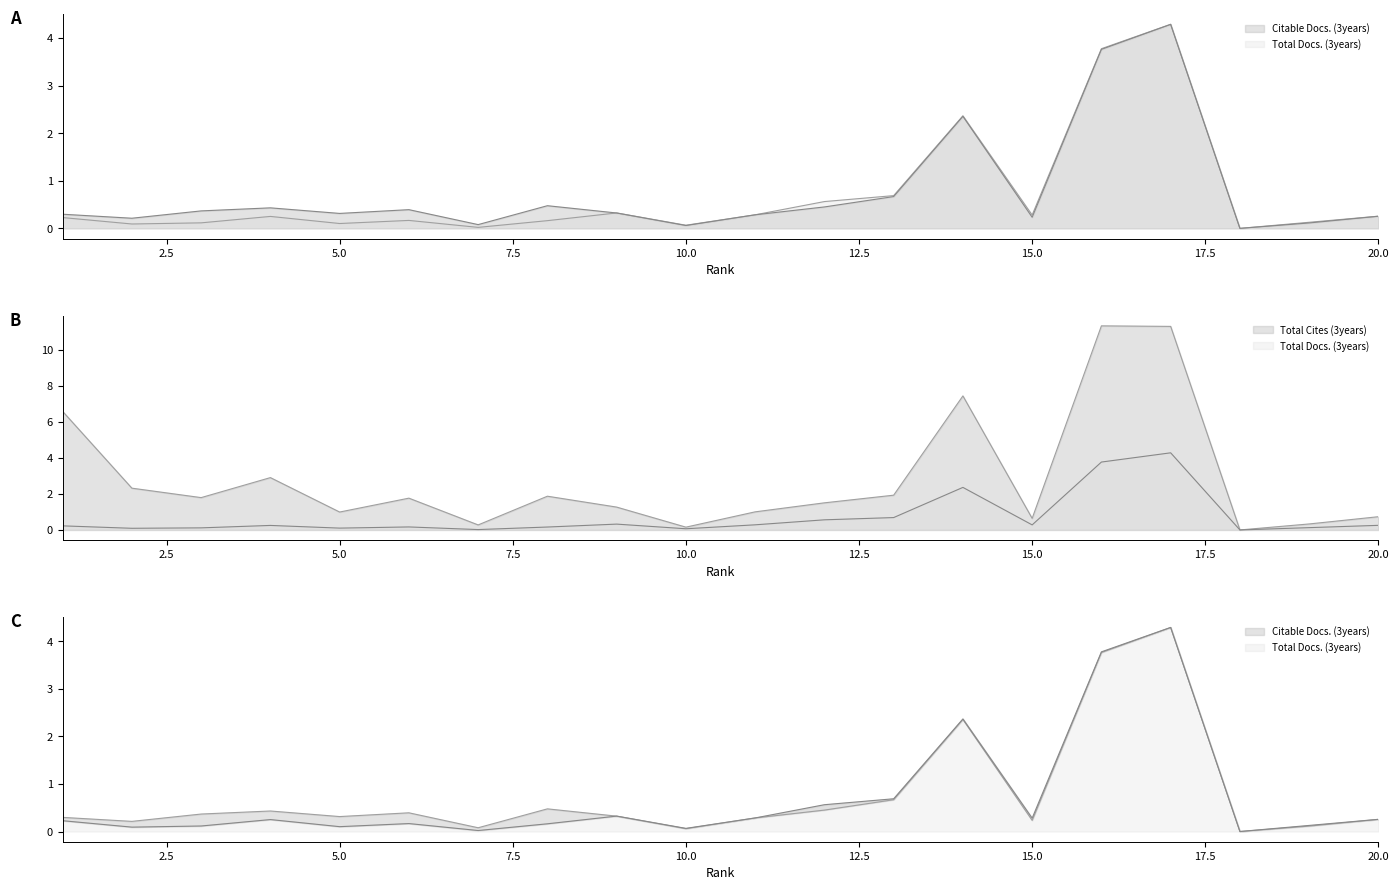

True or false: Total Cites (3years) and Citable Docs. (3years) cross at least once.

False